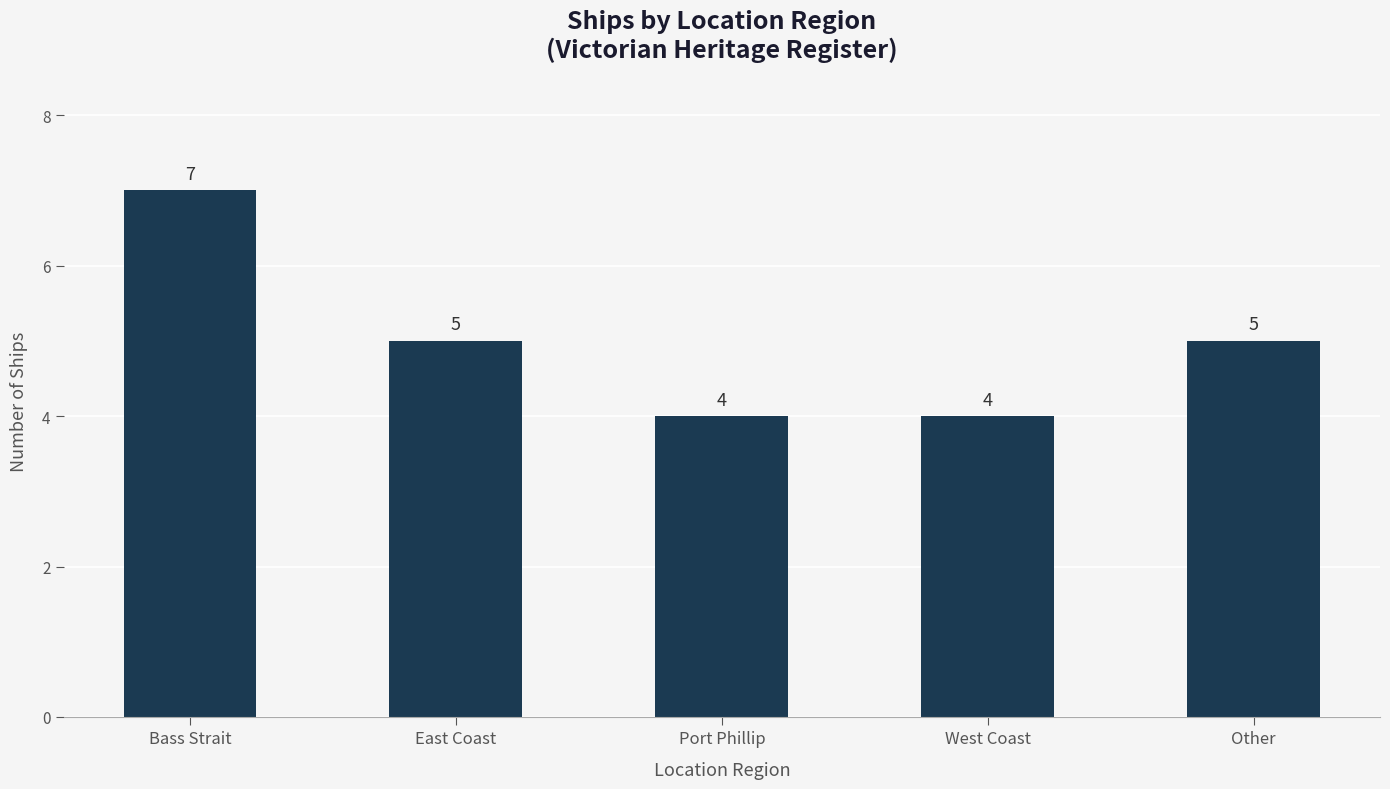

Are the bars grouped side by side (vs. stacked)?

No